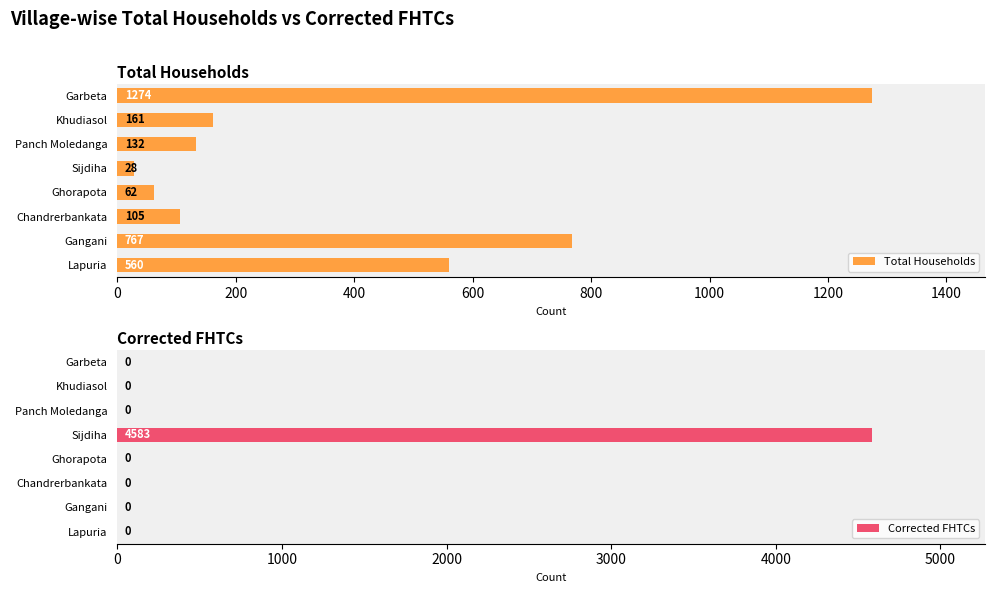

What is the difference between the Total Households values at Chandrerbankata and Sijdiha?

77